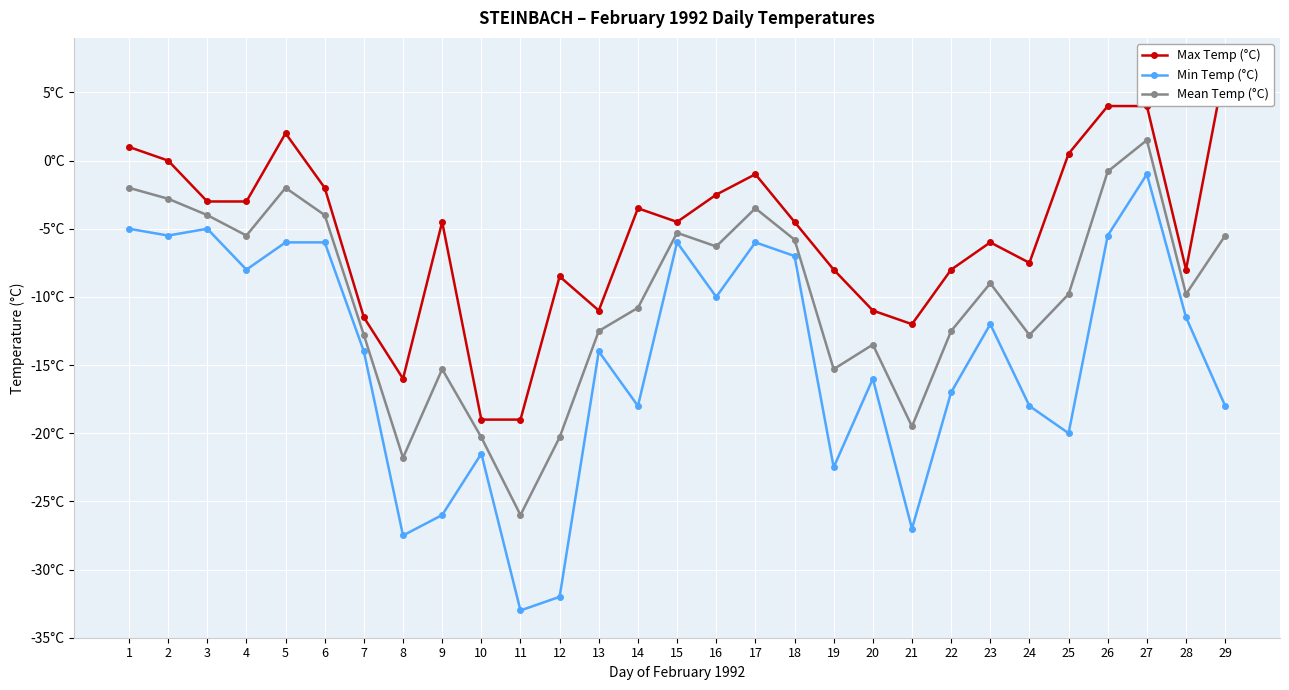

How many lines are shown in the chart?

3